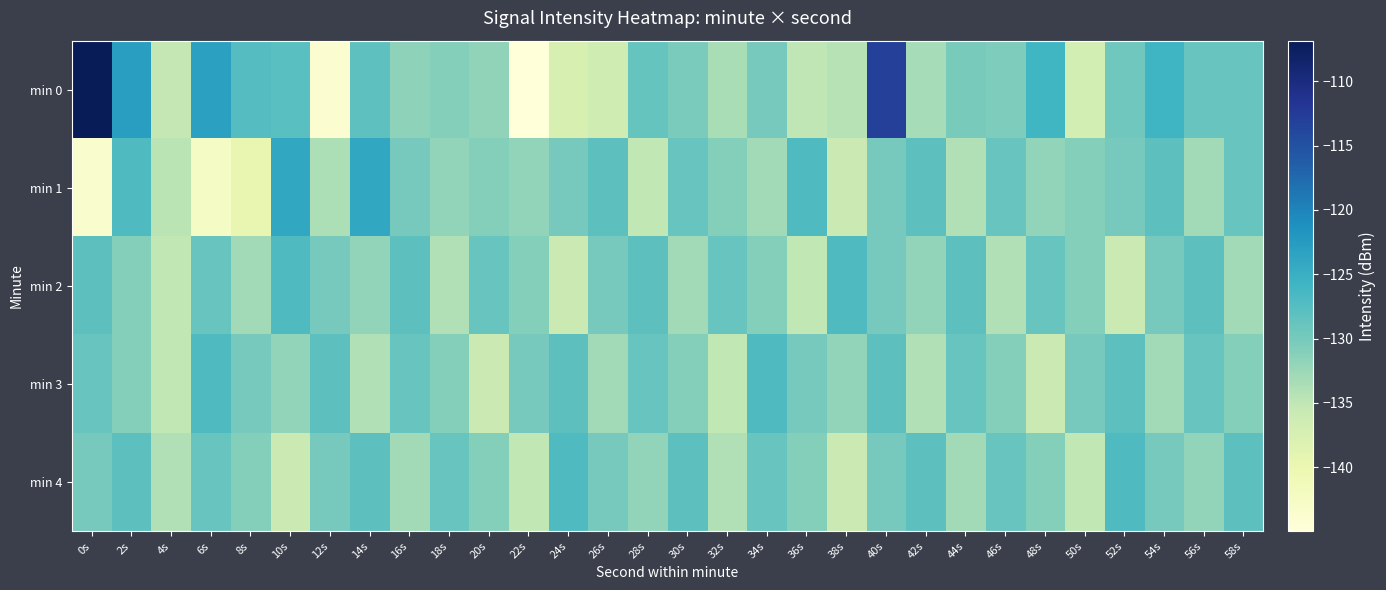

Rank the series by their maximum value, from lowest to highest.

min 2, min 3, min 4, min 1, min 0